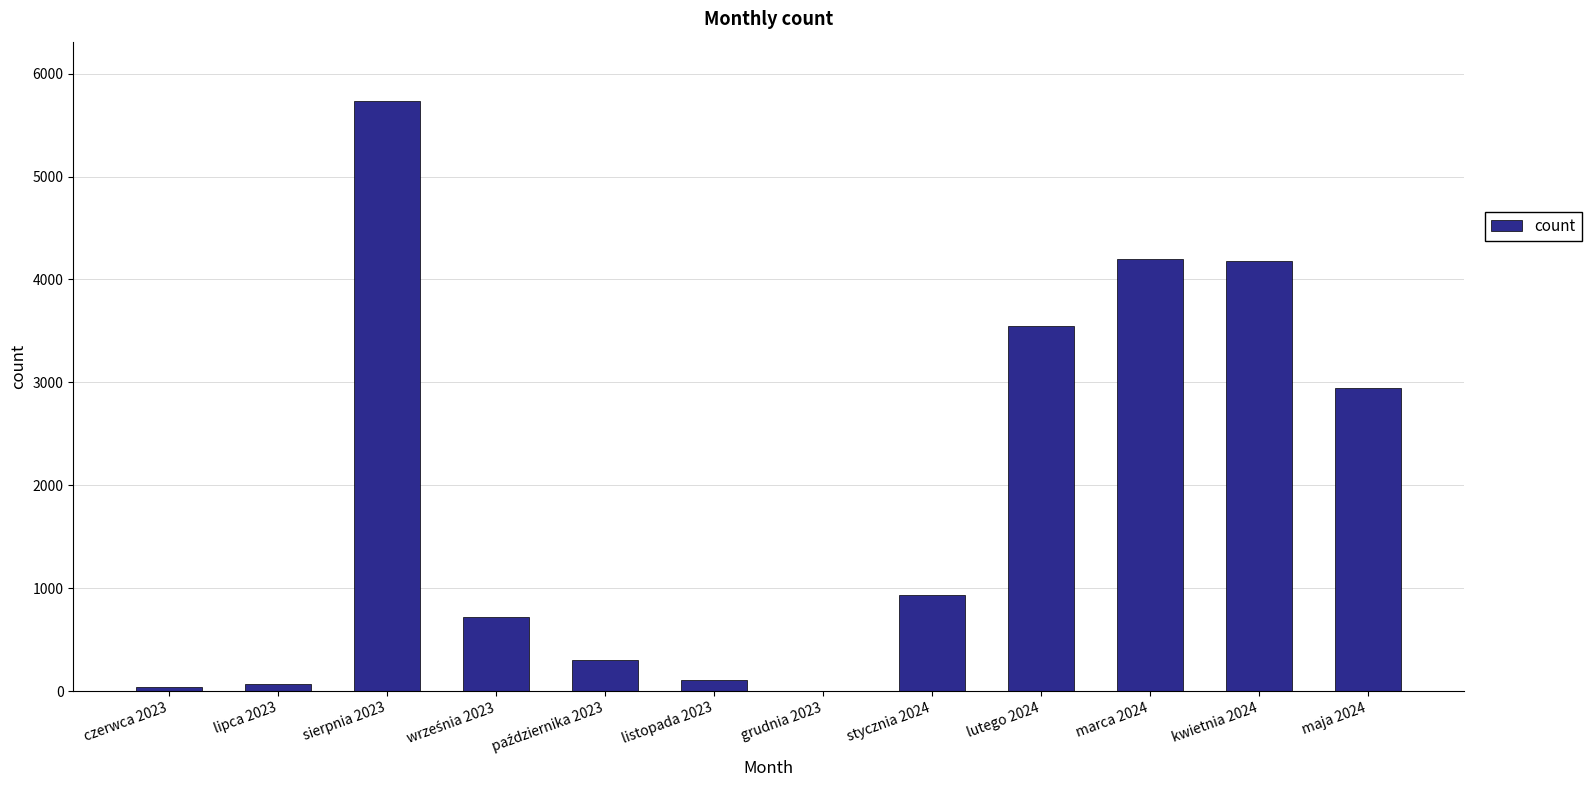

What is the change in value from kwietnia 2024 to maja 2024?

-1238